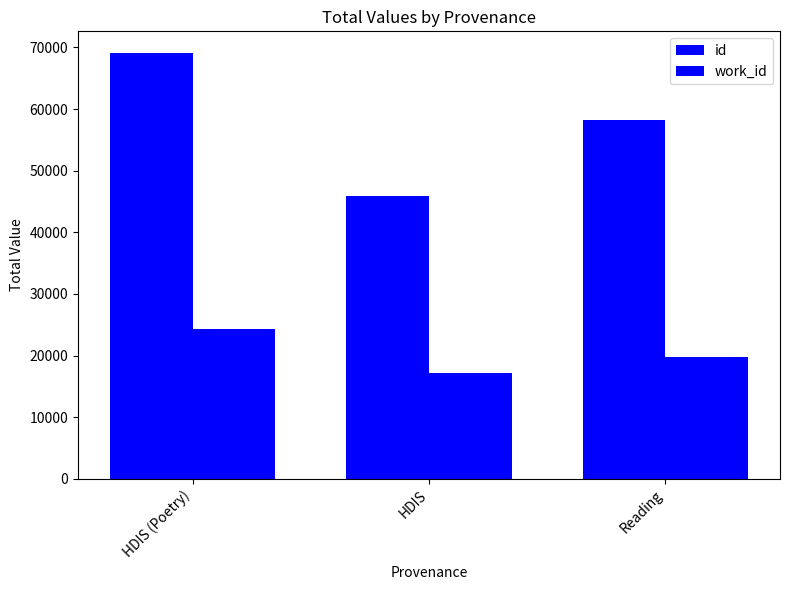

What is the label of the 2nd bar from the left?

HDIS